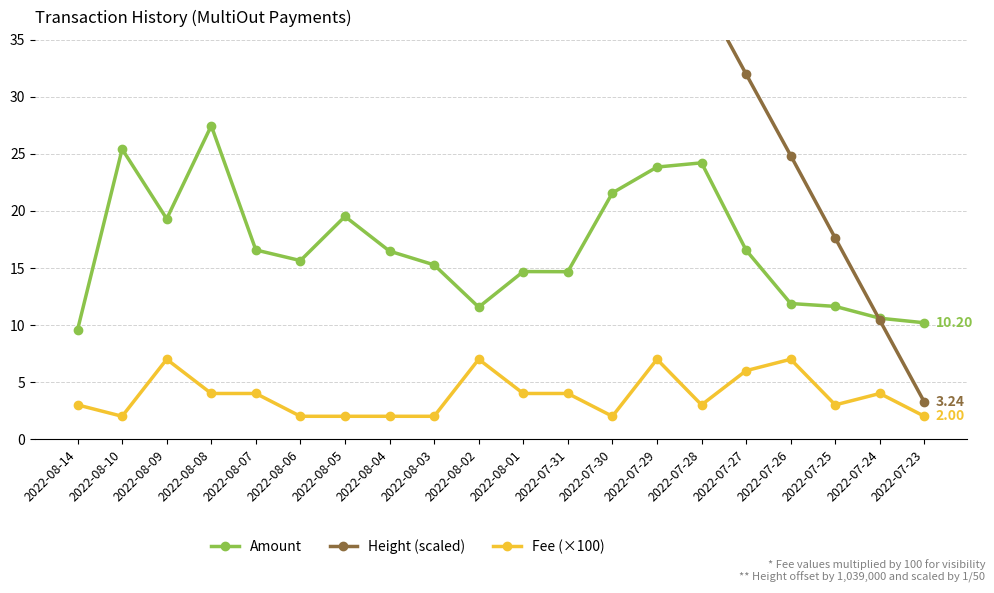

At 2022-08-03, list the series in order from smallest to largest.

Fee (×100), Amount, Height (scaled)